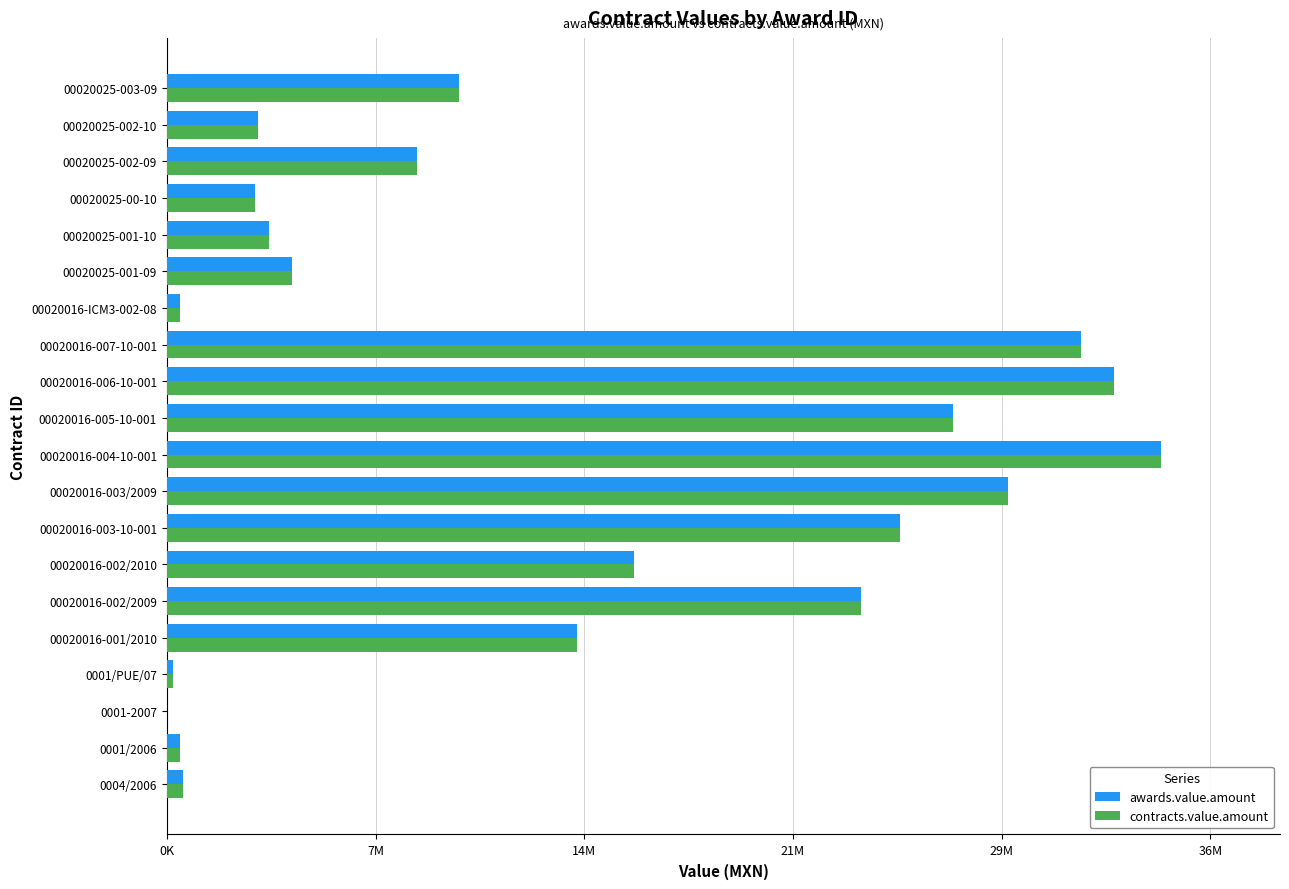

Reading left to right, what are all the values shown in this chart?

awards.value.amount: 549623.5	448777.2	10971.0	212382.0	14258883.3	24120897.6	16226824.9	25479856.5	29225910.0	34524129.7	27297757.6	32918333.6	31740453.1	470000.0	4341489.9	3565947.4	3074092.5	8704893.1	3155332.1	10137061.4
contracts.value.amount: 549623.5	448777.2	10971.0	212382.0	14258883.3	24120897.6	16226824.9	25479856.5	29225910.0	34524129.7	27297757.6	32918333.6	31740453.1	470000.0	4341489.9	3565947.4	3074092.5	8704893.1	3155332.1	10137061.4